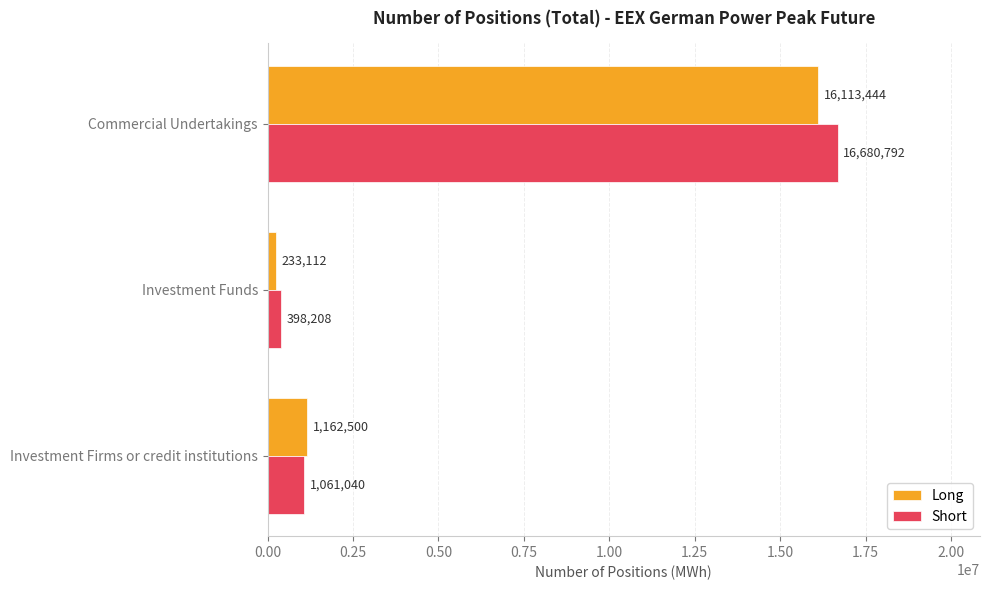

Which series has the largest total across all categories?

Short